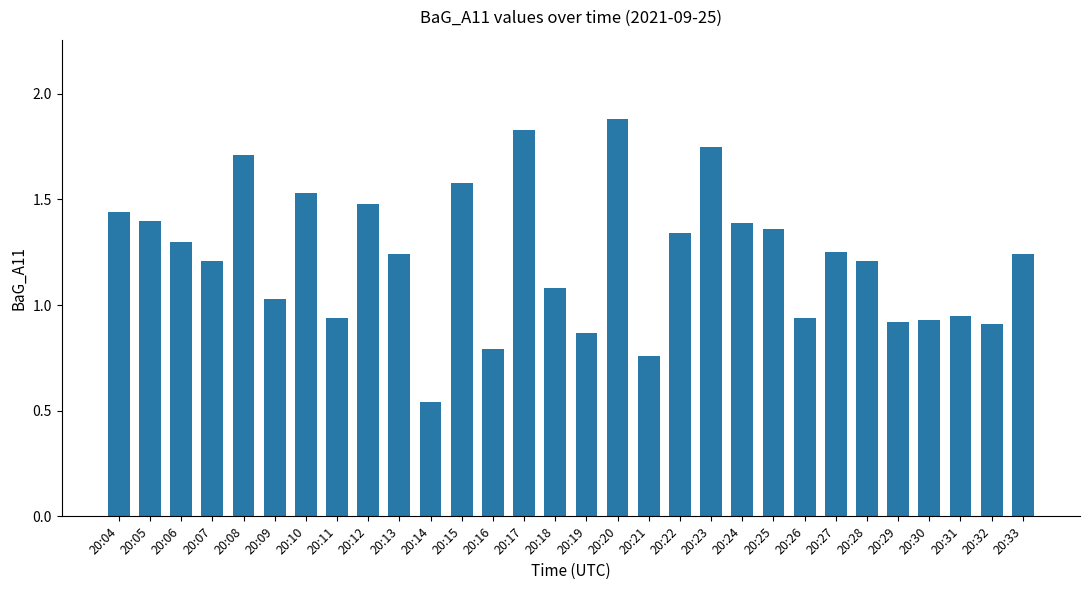

What is the greatest value displayed?

1.9